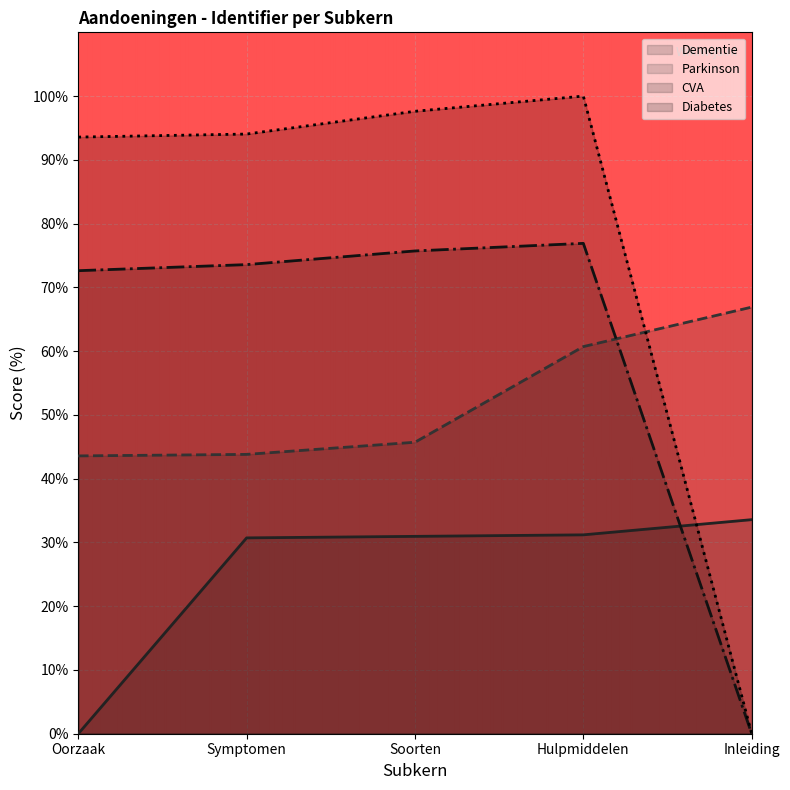

At which category is the sum across all series the highest?

Hulpmiddelen